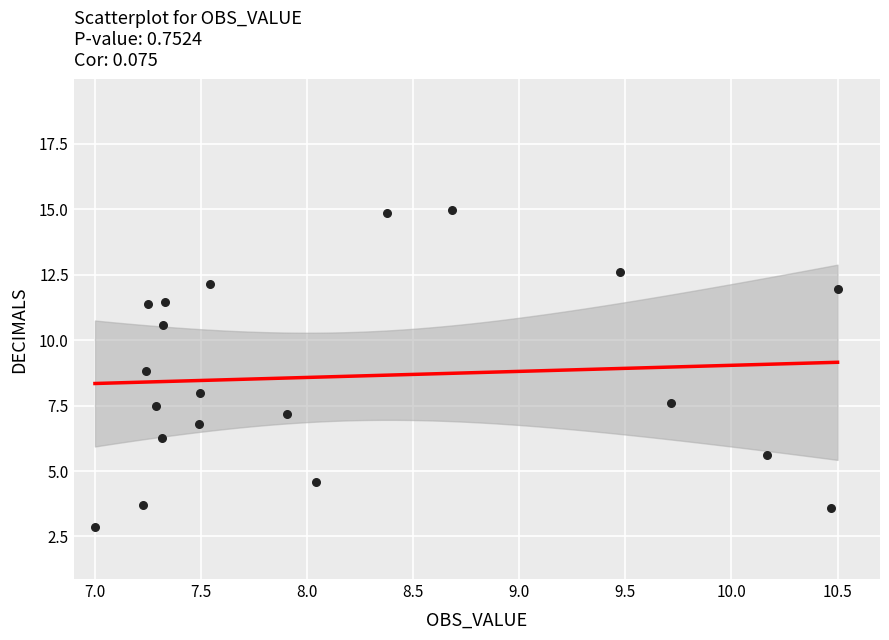

What is the range of Y values (max minus min)?

12.1